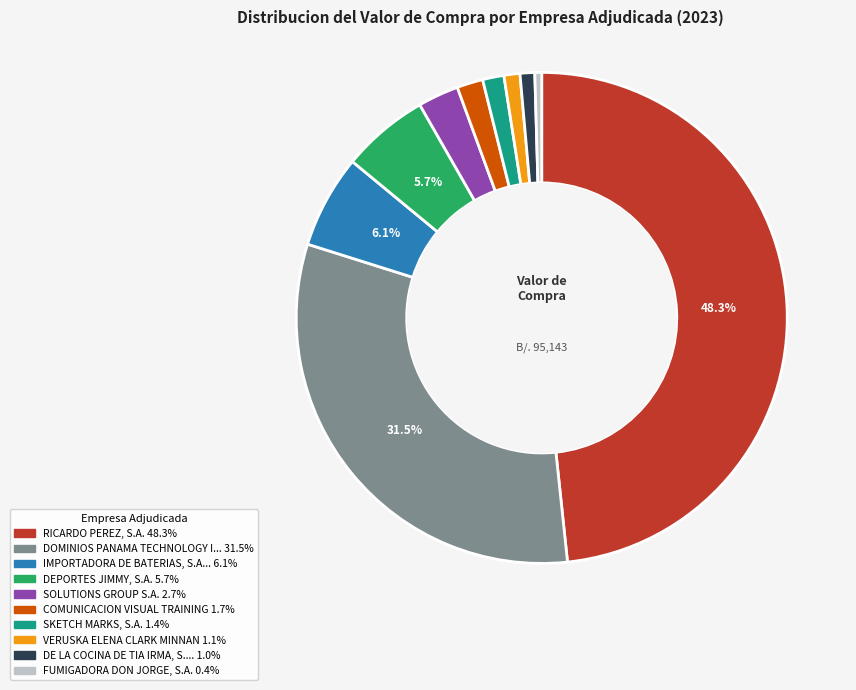

Is there any slice that represents more than half of the pie?

No